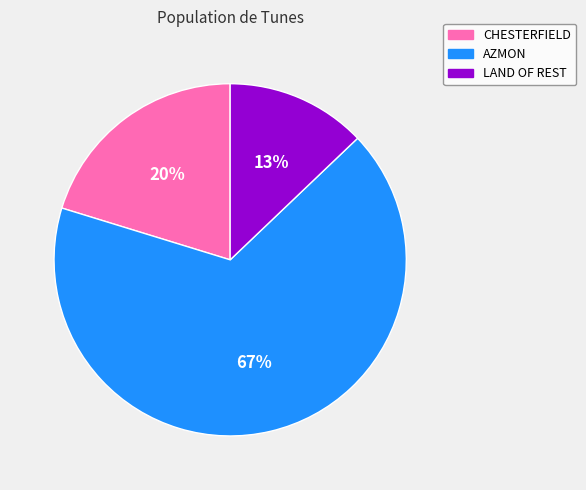

The AZMON slice represents 53% of the pie. True or false?

False